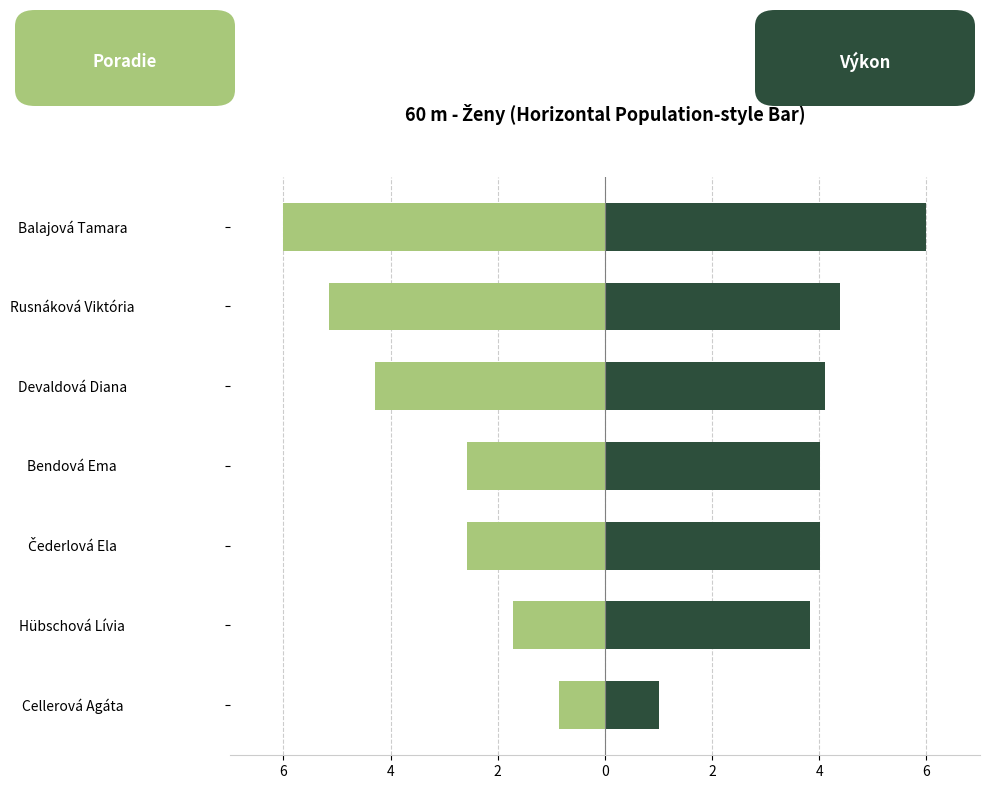

What is the sum of all Poradie (sourhn.) values?

-23.1